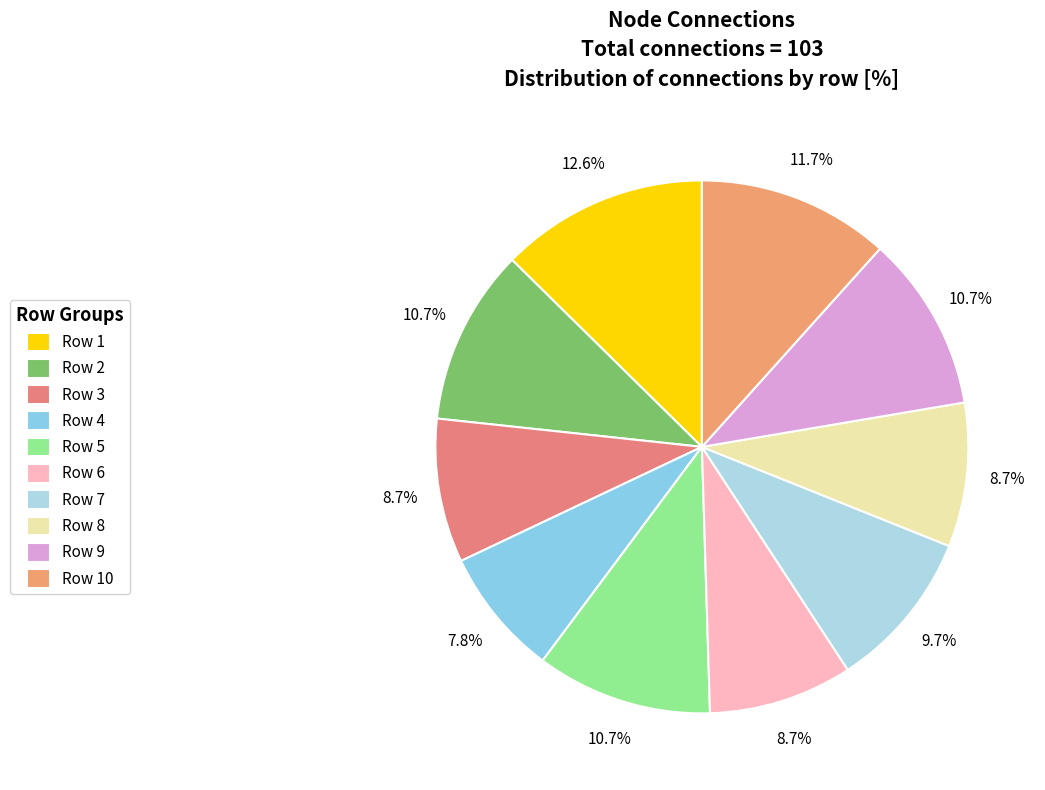

What is the change in value from Row 1 to Row 3?

-4